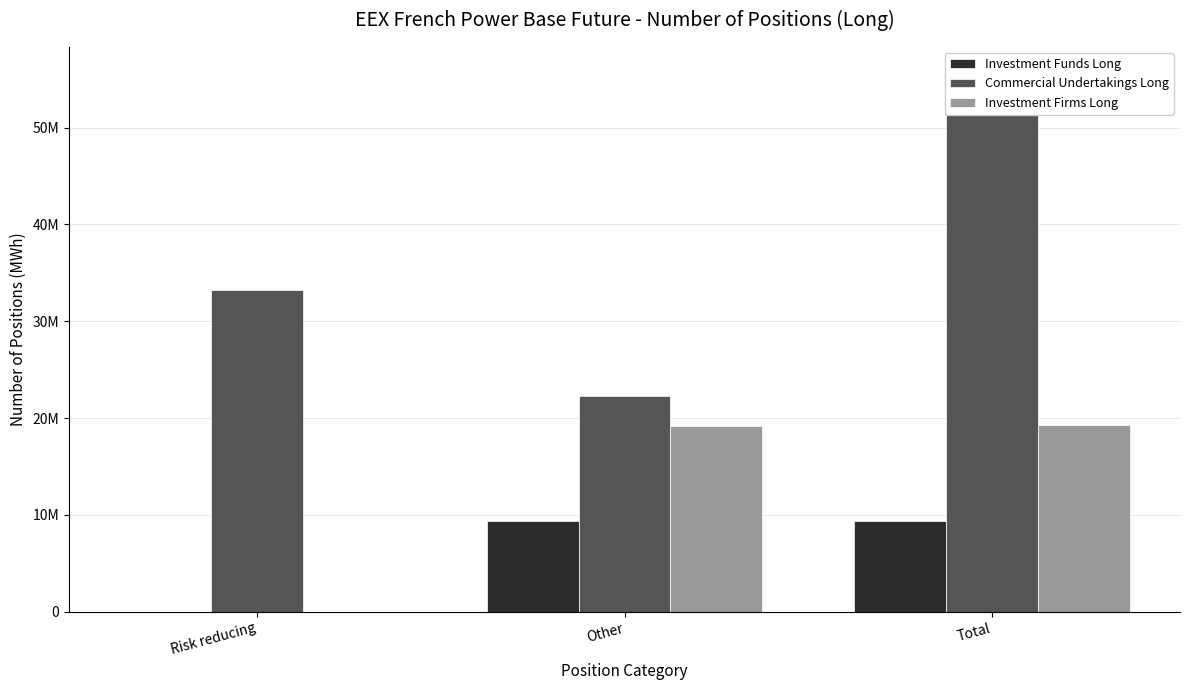

The value of Commercial Undertakings Long at Other is 30384105. True or false?

False